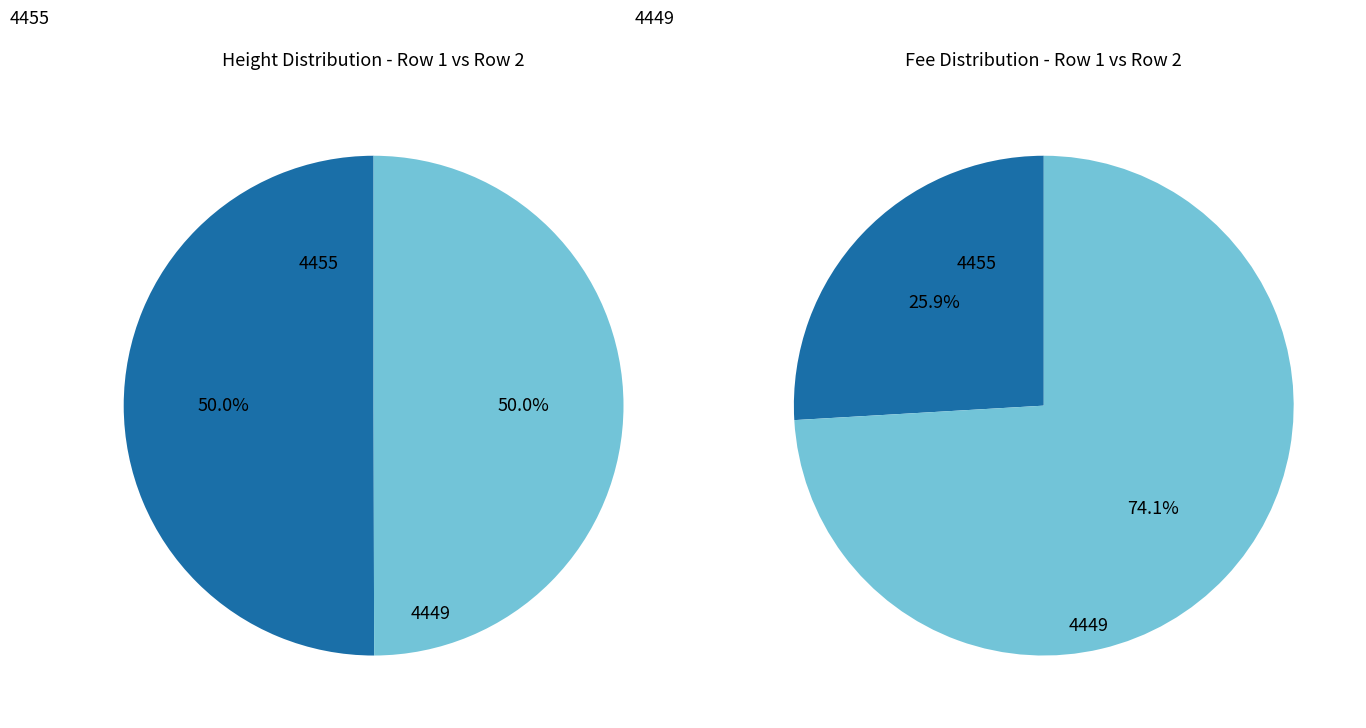

To the nearest percent, what percentage of the pie is 4455?

50%